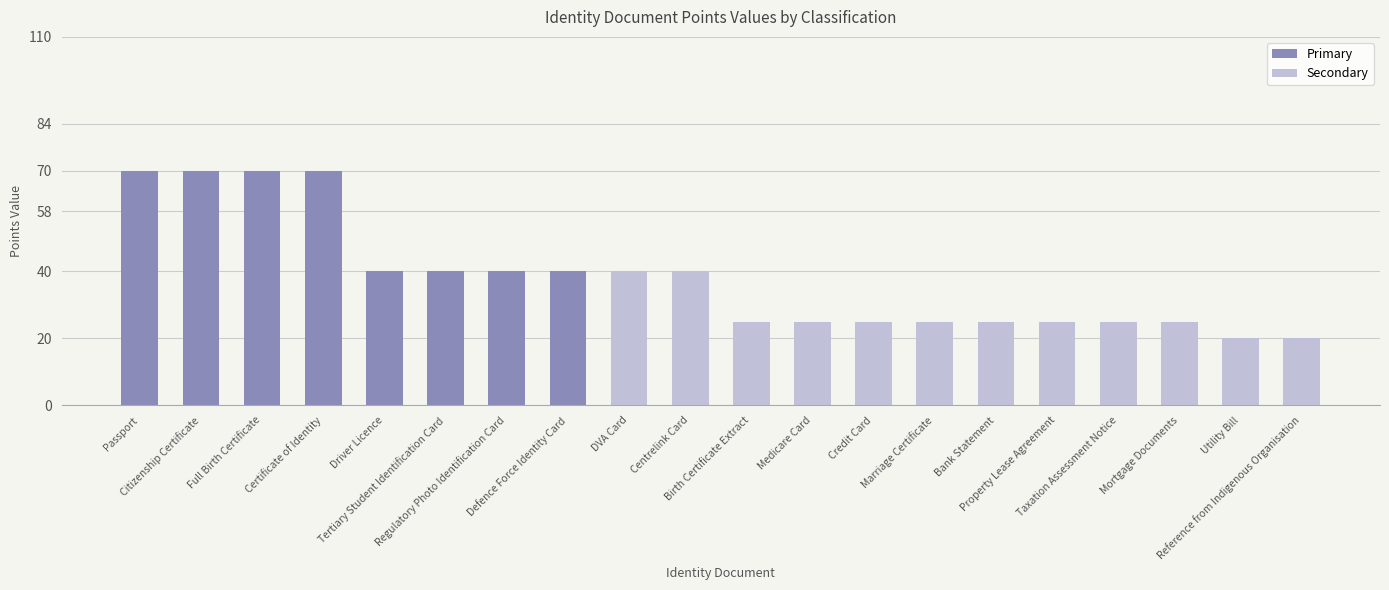

The value at Tertiary Student Identification Card is 40. True or false?

True